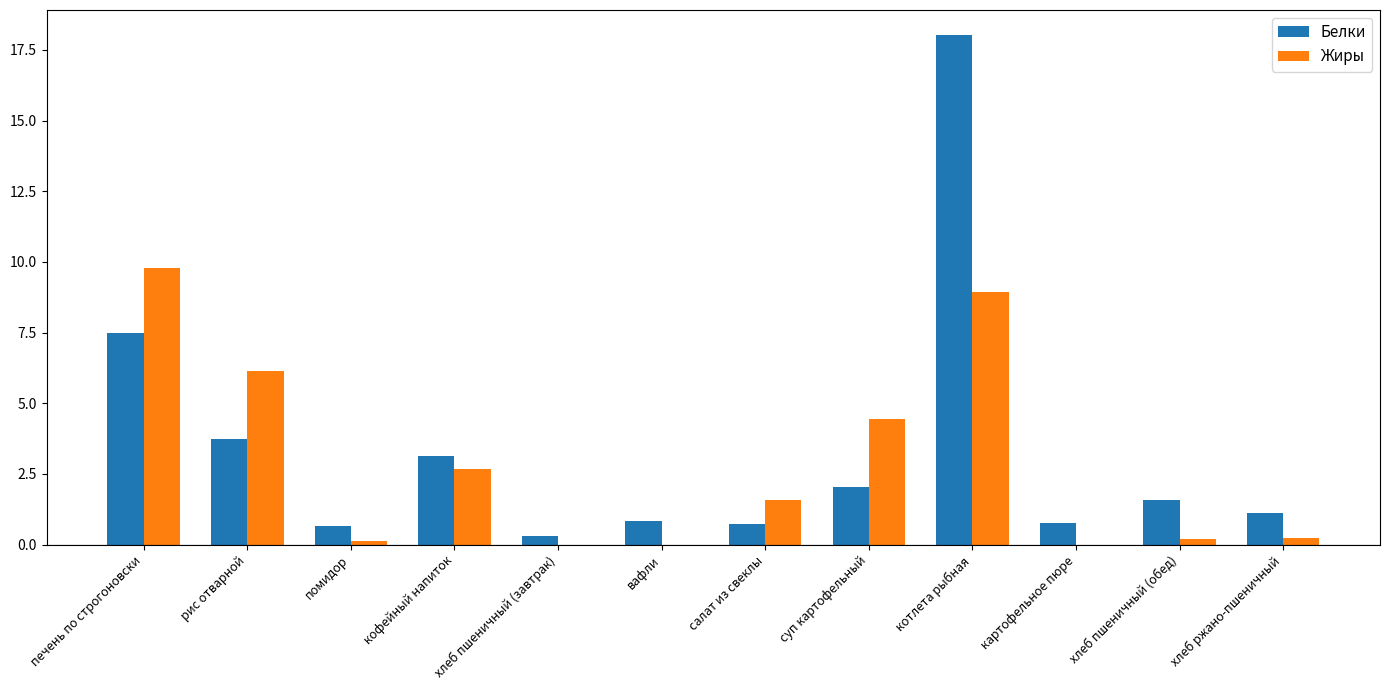

At which category is the sum across all series the highest?

котлета рыбная